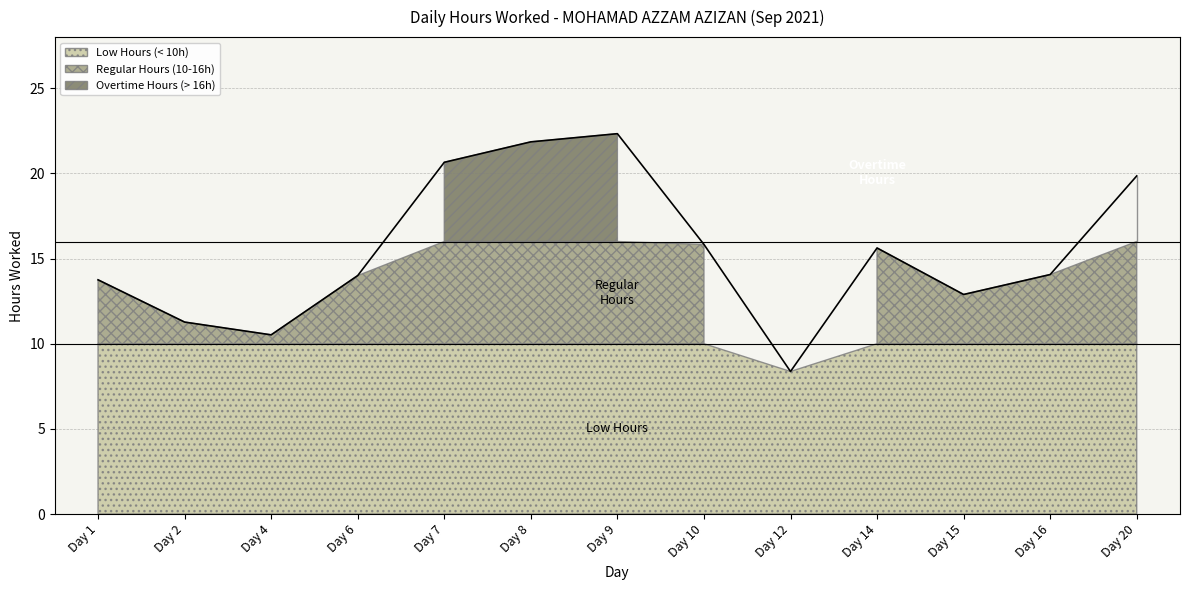

What is the value of the 12th point from the left?

14.1